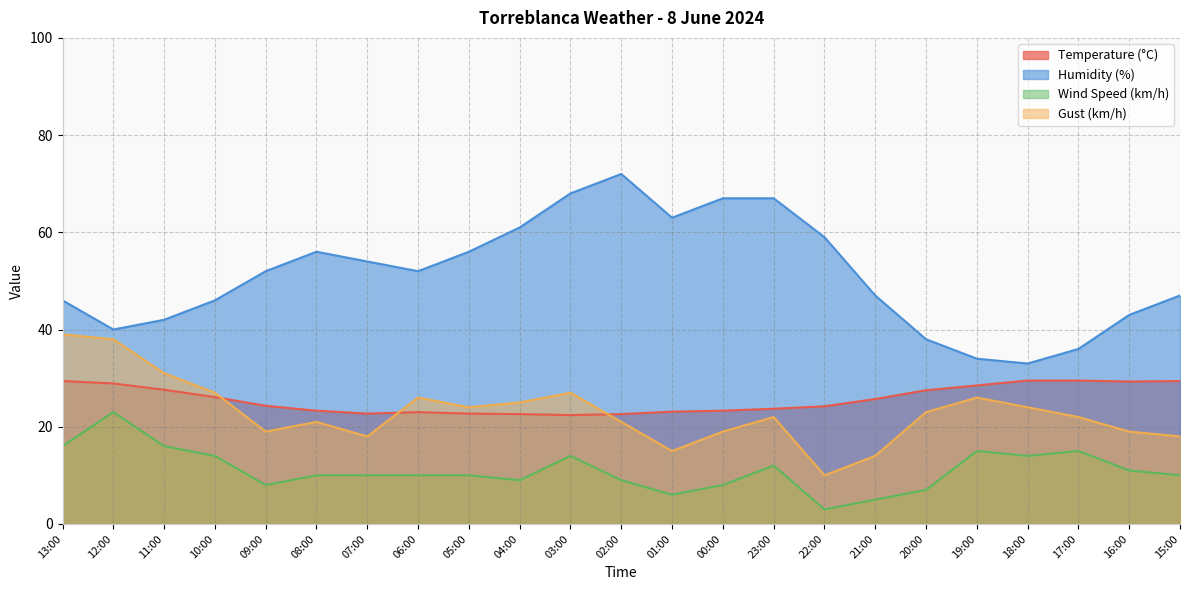

Reading left to right, transcribe all the data shown in this chart.

Temperature (°C): 13:00=29.4	12:00=28.9	11:00=27.6	10:00=26.1	09:00=24.3	08:00=23.3	07:00=22.7	06:00=23.0	05:00=22.7	04:00=22.6	03:00=22.4	02:00=22.6	01:00=23.1	00:00=23.3	23:00=23.7	22:00=24.2	21:00=25.7	20:00=27.5	19:00=28.5	18:00=29.5	17:00=29.5	16:00=29.3	15:00=29.4
Humidity (%): 13:00=46.0	12:00=40.0	11:00=42.0	10:00=46.0	09:00=52.0	08:00=56.0	07:00=54.0	06:00=52.0	05:00=56.0	04:00=61.0	03:00=68.0	02:00=72.0	01:00=63.0	00:00=67.0	23:00=67.0	22:00=59.0	21:00=47.0	20:00=38.0	19:00=34.0	18:00=33.0	17:00=36.0	16:00=43.0	15:00=47.0
Wind Speed (km/h): 13:00=16.0	12:00=23.0	11:00=16.0	10:00=14.0	09:00=8.0	08:00=10.0	07:00=10.0	06:00=10.0	05:00=10.0	04:00=9.0	03:00=14.0	02:00=9.0	01:00=6.0	00:00=8.0	23:00=12.0	22:00=3.0	21:00=5.0	20:00=7.0	19:00=15.0	18:00=14.0	17:00=15.0	16:00=11.0	15:00=10.0
Gust (km/h): 13:00=39.0	12:00=38.0	11:00=31.0	10:00=27.0	09:00=19.0	08:00=21.0	07:00=18.0	06:00=26.0	05:00=24.0	04:00=25.0	03:00=27.0	02:00=21.0	01:00=15.0	00:00=19.0	23:00=22.0	22:00=10.0	21:00=14.0	20:00=23.0	19:00=26.0	18:00=24.0	17:00=22.0	16:00=19.0	15:00=18.0